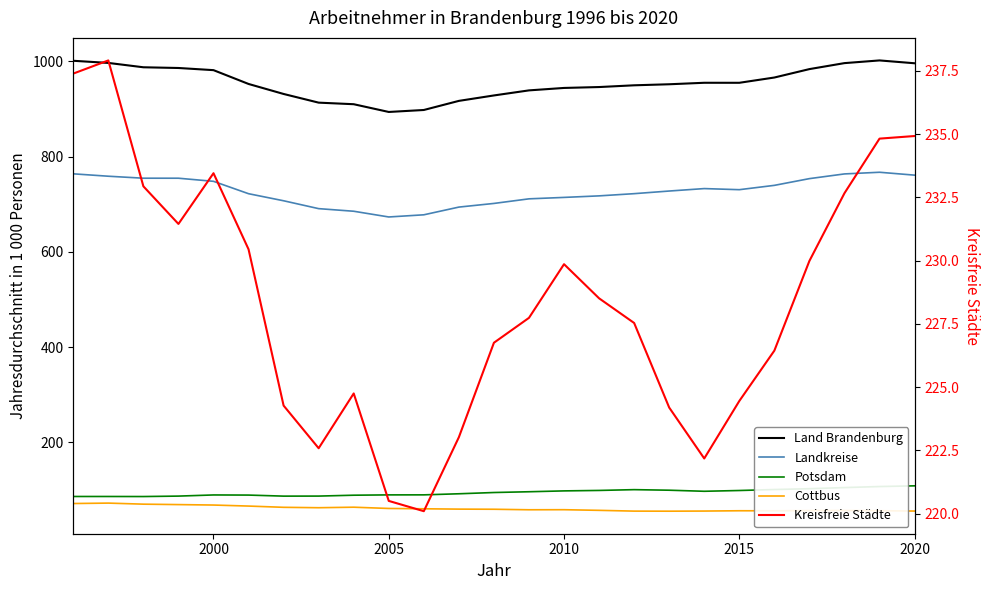

What is the sum of all Kreisfreie Städte values?

5708.8